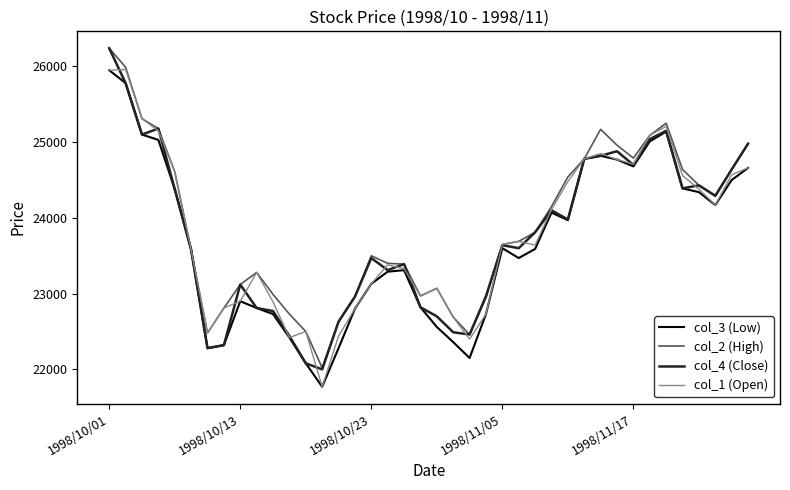

Which series has the widest spread of values?

col_4 (Close)